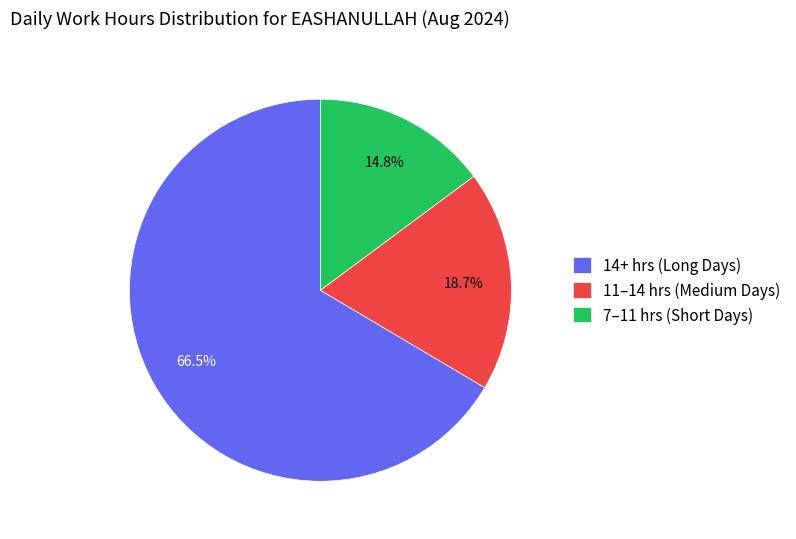

Rank the categories by value from highest to lowest.

14+ hrs (Long Days), 11–14 hrs (Medium Days), 7–11 hrs (Short Days)